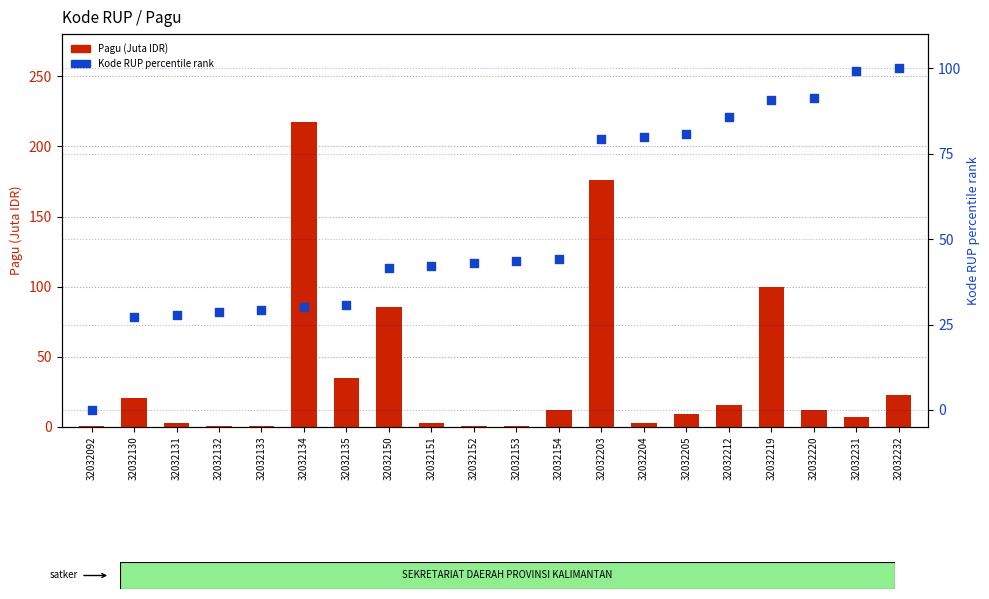

What are all the series names shown in the legend?

Pagu (Juta IDR), Kode RUP (percentile rank)